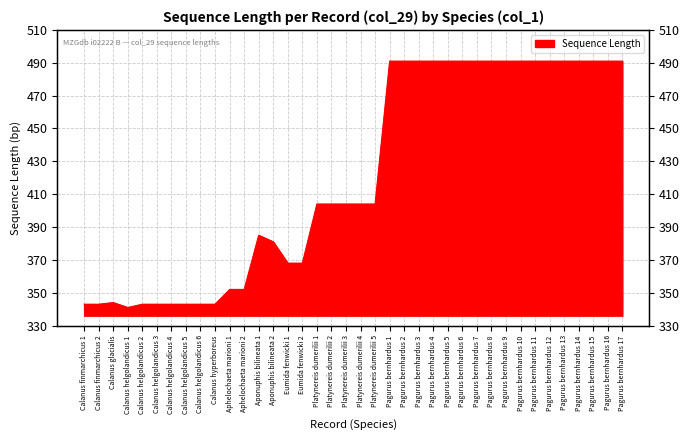

What is the label of the 12th point from the left?

Aphelochaeta marioni 2